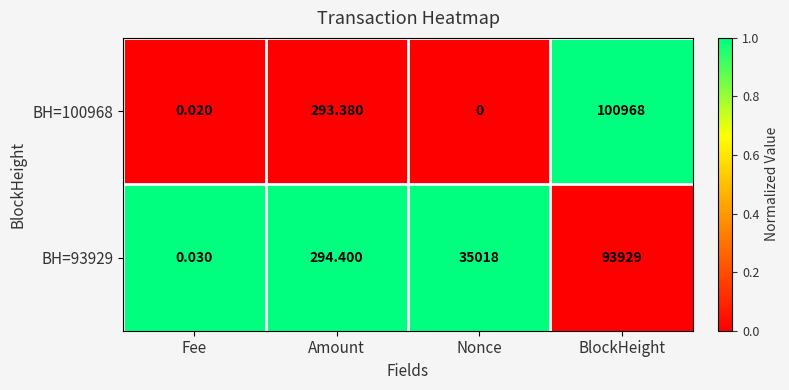

Between Amount and BlockHeight, which series saw the biggest shift?

BH=100968